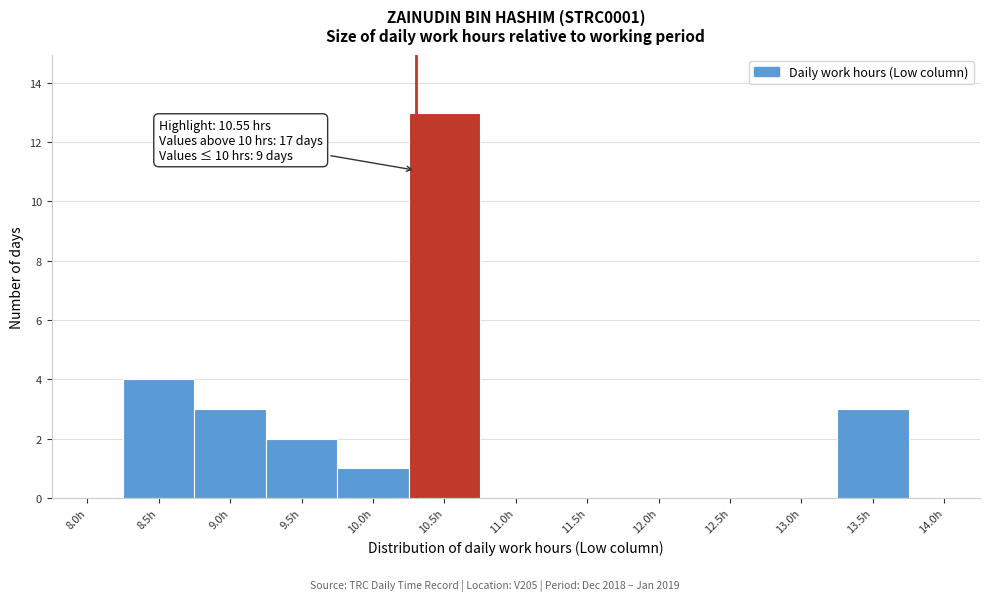

Reading left to right, transcribe all the data shown in this chart.

8.0h=0	8.5h=4	9.0h=3	9.5h=2	10.0h=1	10.5h=13	11.0h=0	11.5h=0	12.0h=0	12.5h=0	13.0h=0	13.5h=3	14.0h=0